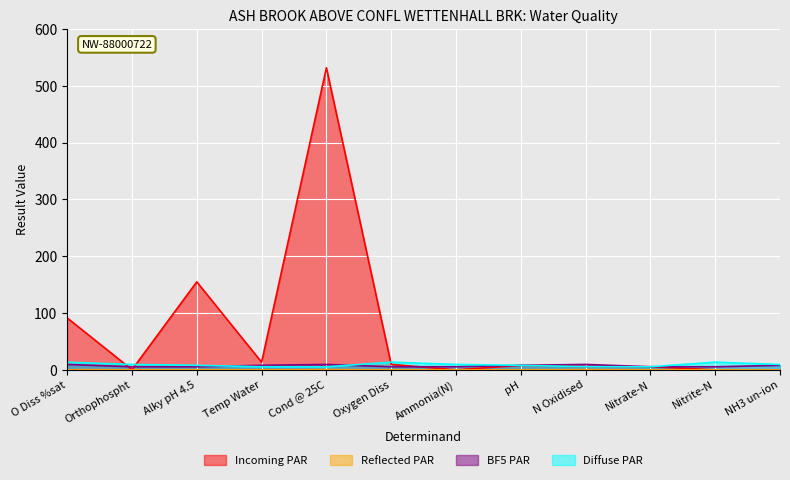

True or false: Reflected PAR and Diffuse PAR cross at least once.

False